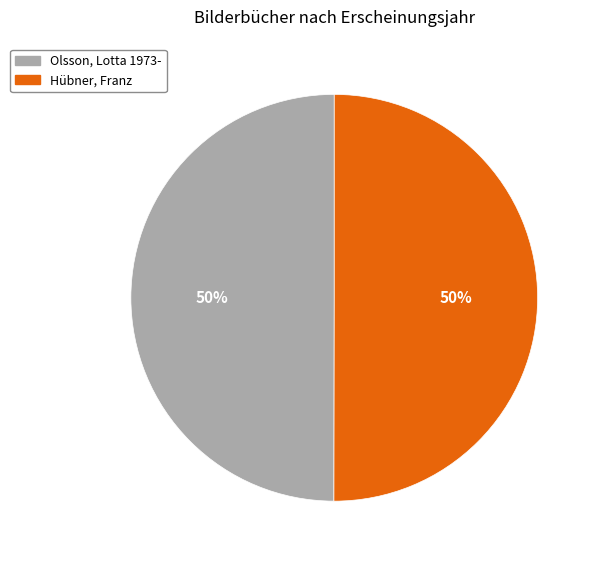

What is the ratio of the value at Hübner, Franz to the value at Olsson, Lotta 1973-?

1.0